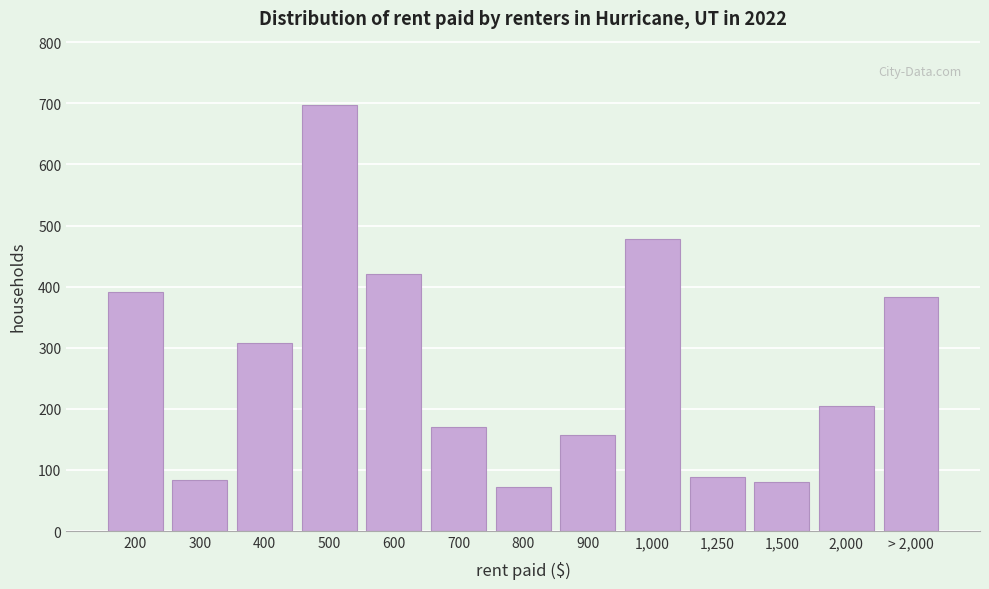

Reading left to right, list all the values displayed in this chart.

200=392	300=84	400=308	500=698	600=421	700=171	800=72	900=158	1,000=478	1,250=89	1,500=80	2,000=205	> 2,000=383